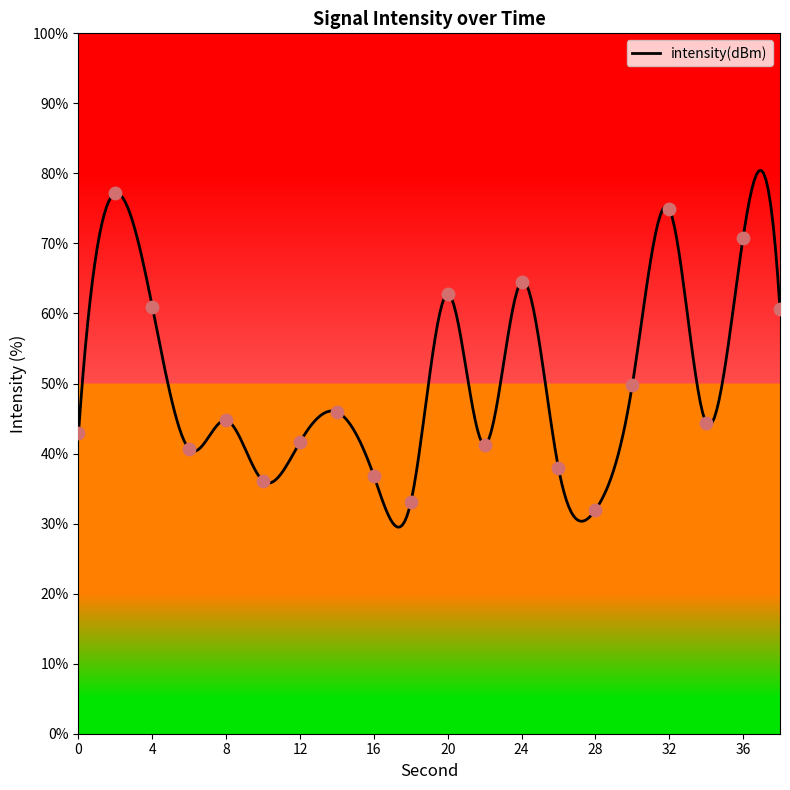

Which has a higher value, 14 or 26?

14